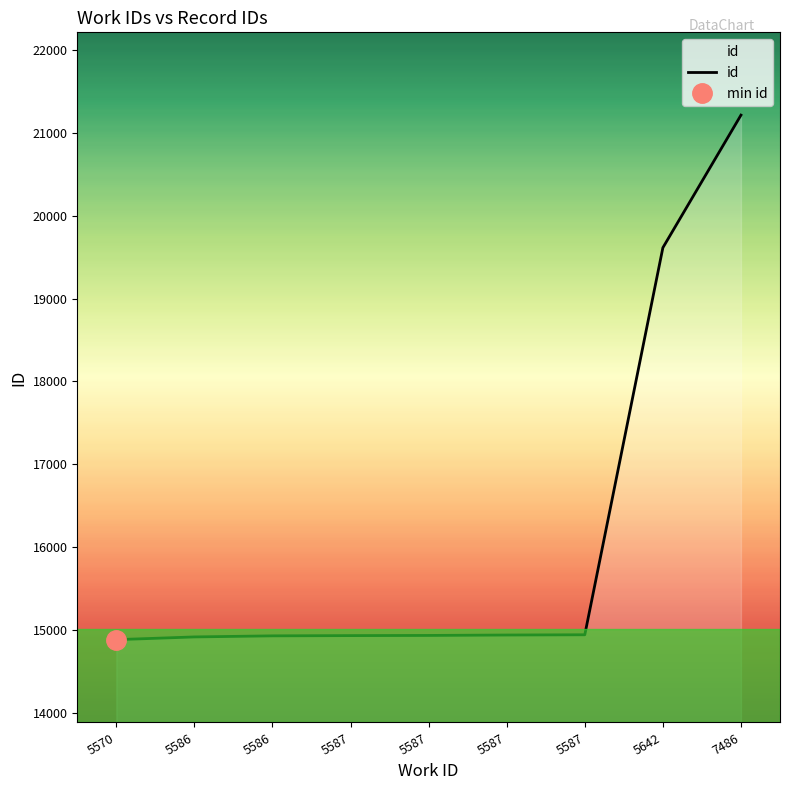

The chart shows a value of 25961 at 5587. True or false?

False